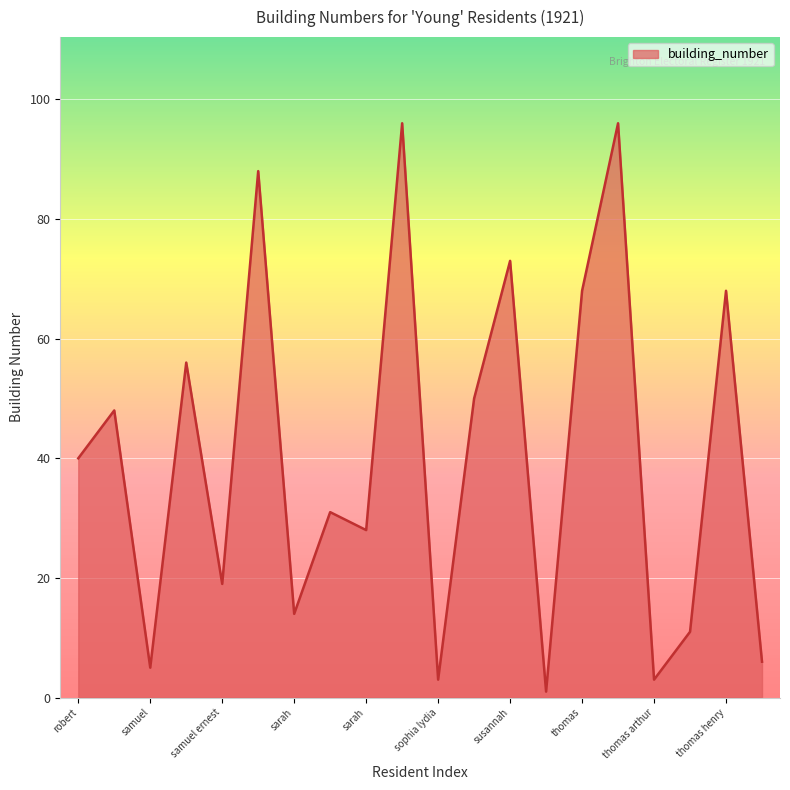

What is the greatest value displayed?

96